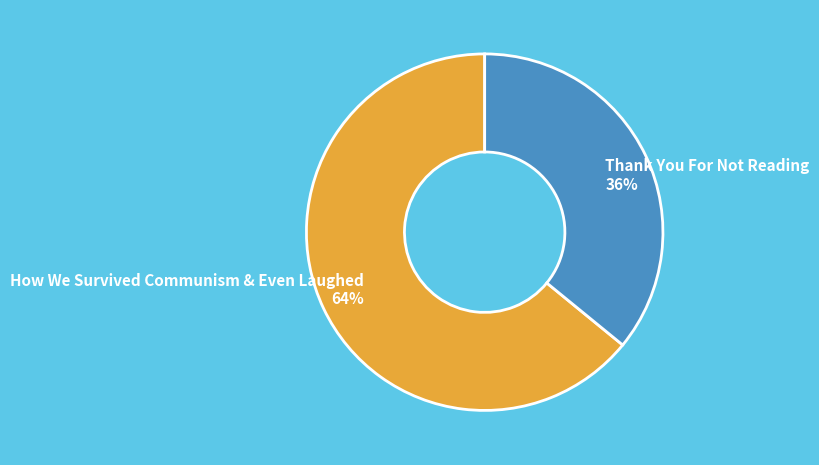

Which slice represents more than half of the pie?

How We Survived Communism & Even Laughed